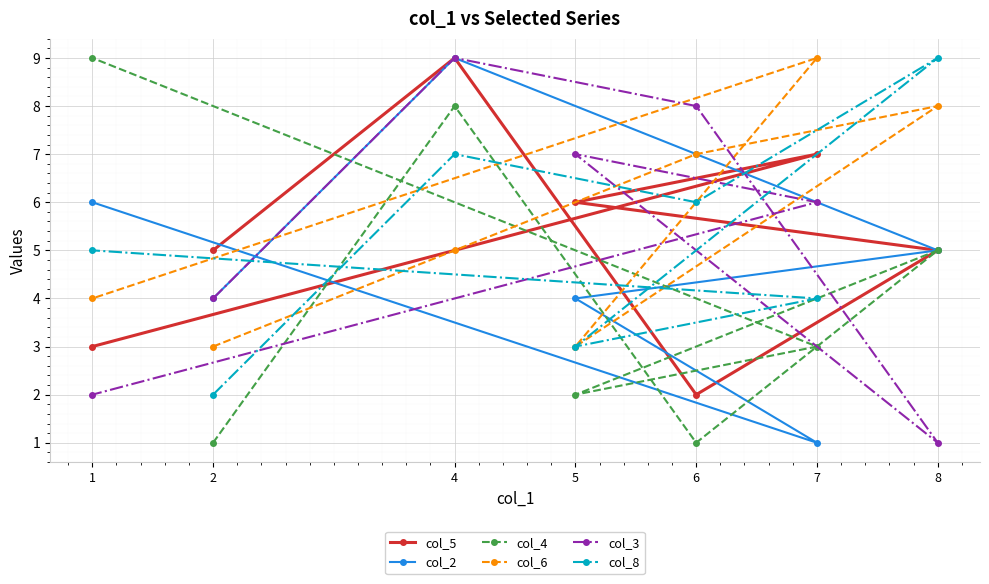

What is the difference between the second highest and second lowest values in the col_2 series?

3